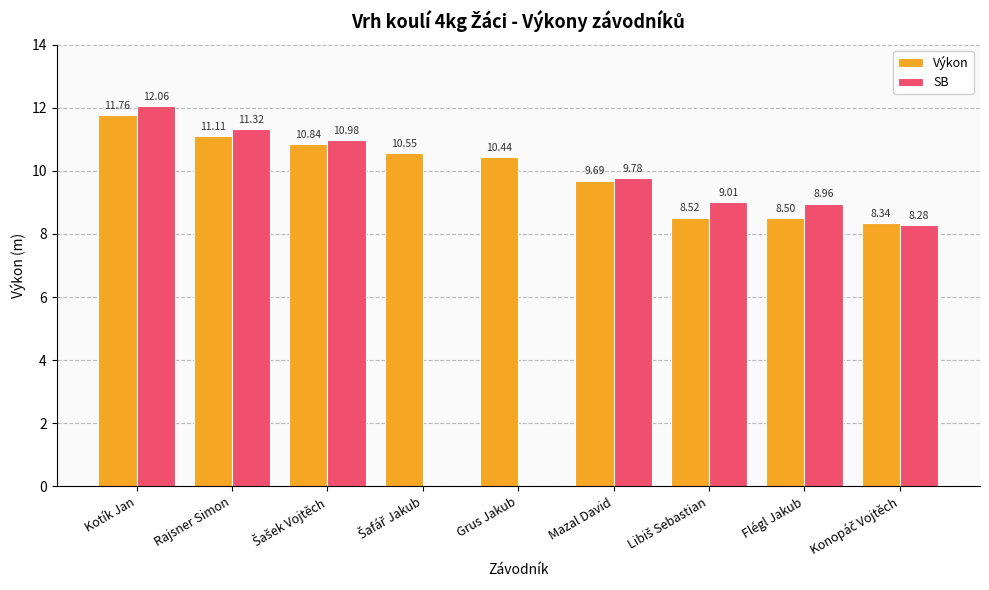

Where does the Výkon series first go above 10?

Kotík Jan